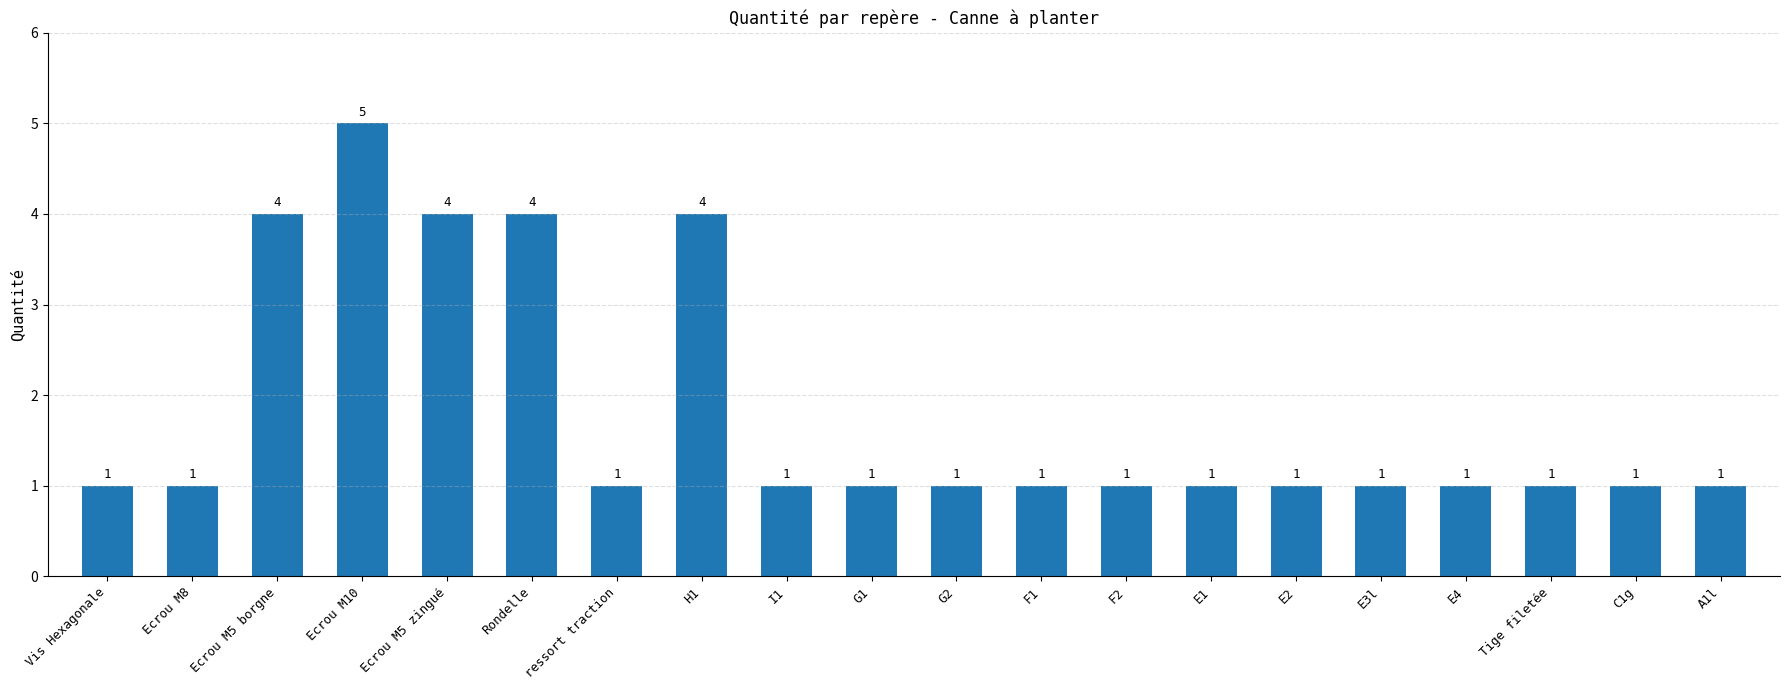

The chart shows a value of 4 at Ecrou M5 borgne. True or false?

True